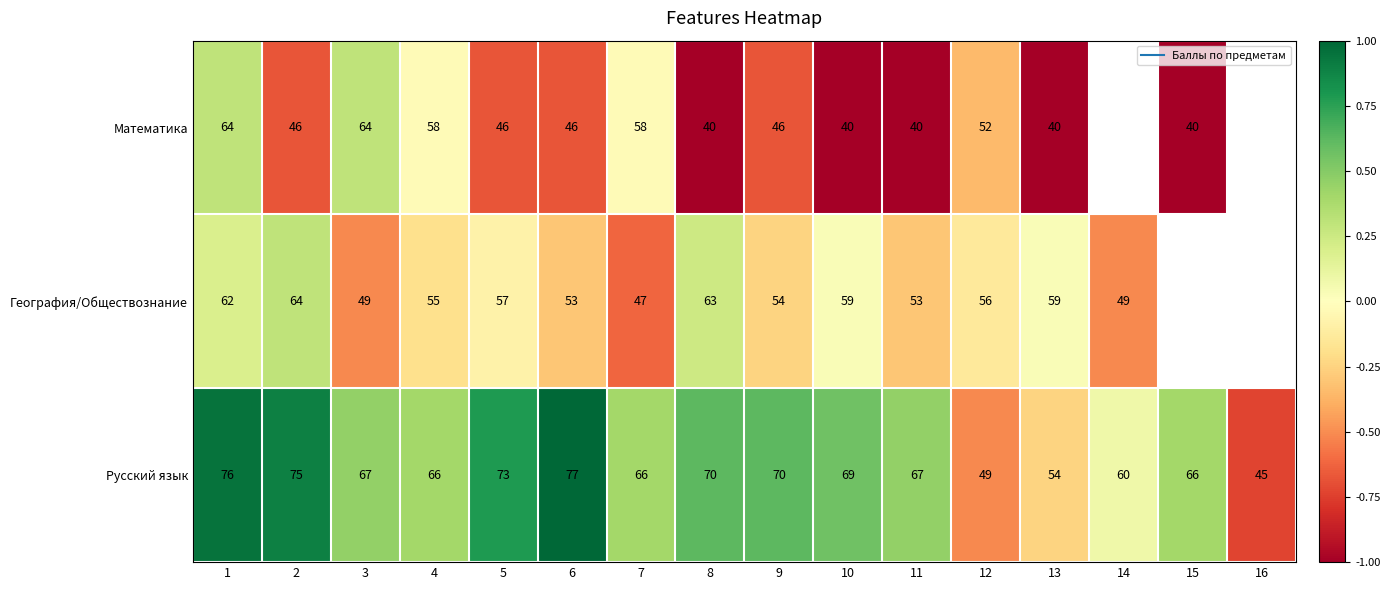

At which label does Русский язык reach its peak?

6